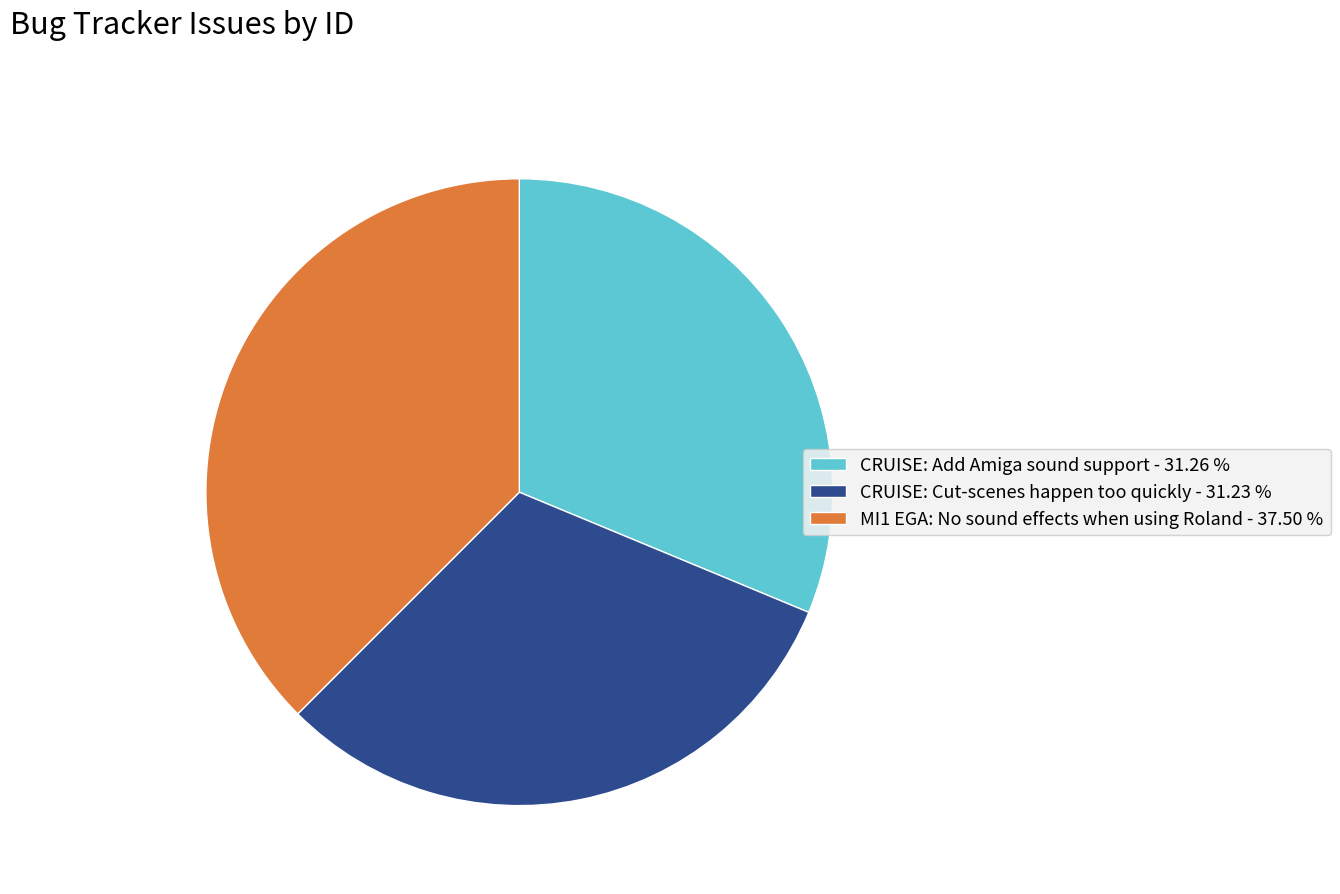

How many segments does this pie chart have?

3